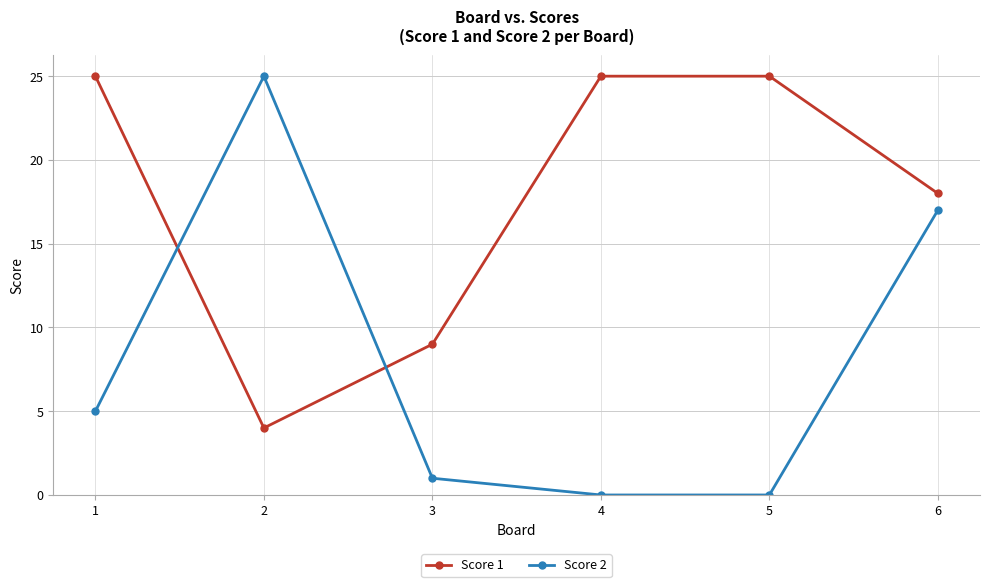

What is the value of the Score 2 point at the 2nd from the left?

25